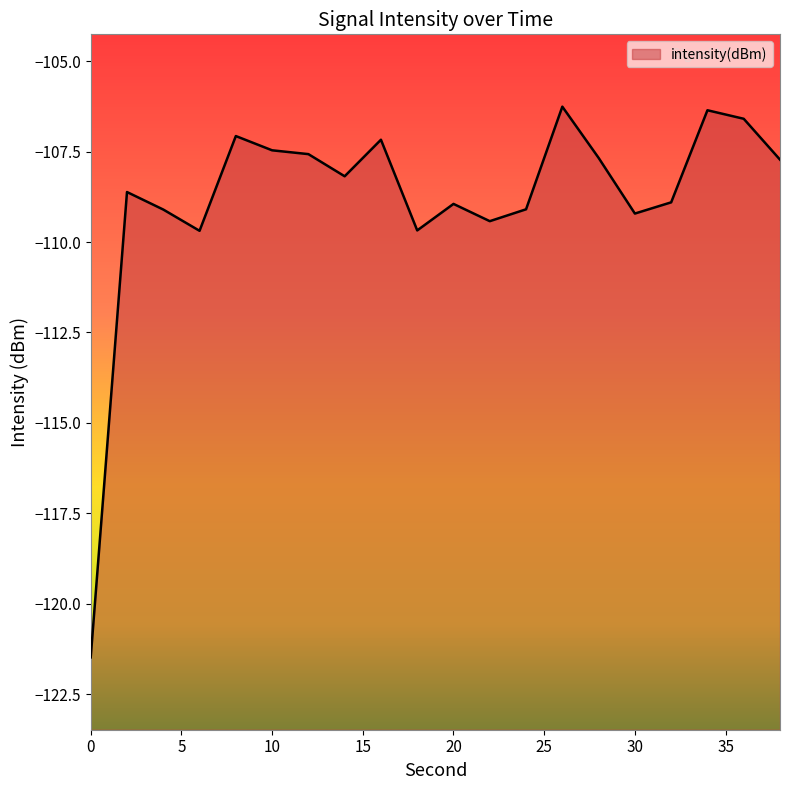

Rank the categories by value from highest to lowest.

26, 34, 36, 8, 16, 10, 12, 28, 38, 14, 2, 32, 20, 24, 4, 30, 22, 18, 6, 0